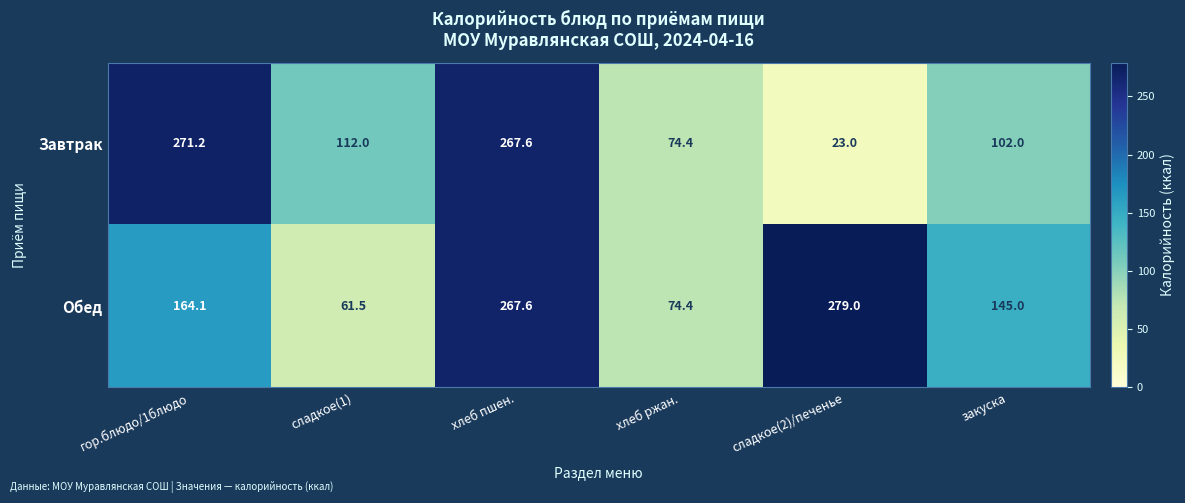

At which label does Обед reach its peak?

сладкое(2)/печенье